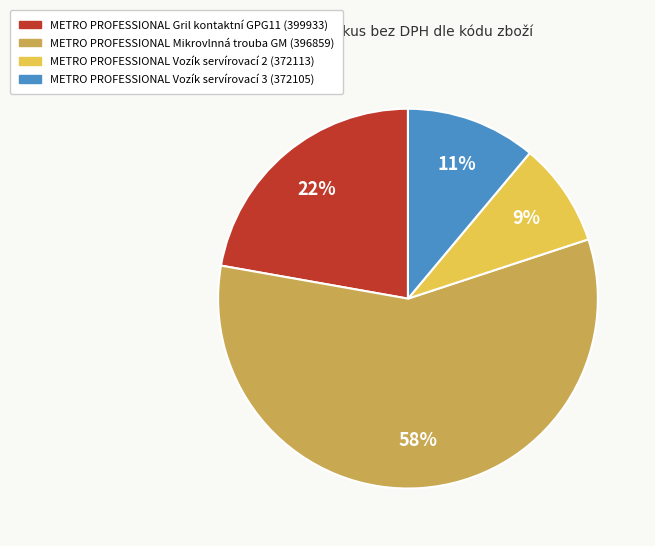

Count the number of slices in the pie.

4